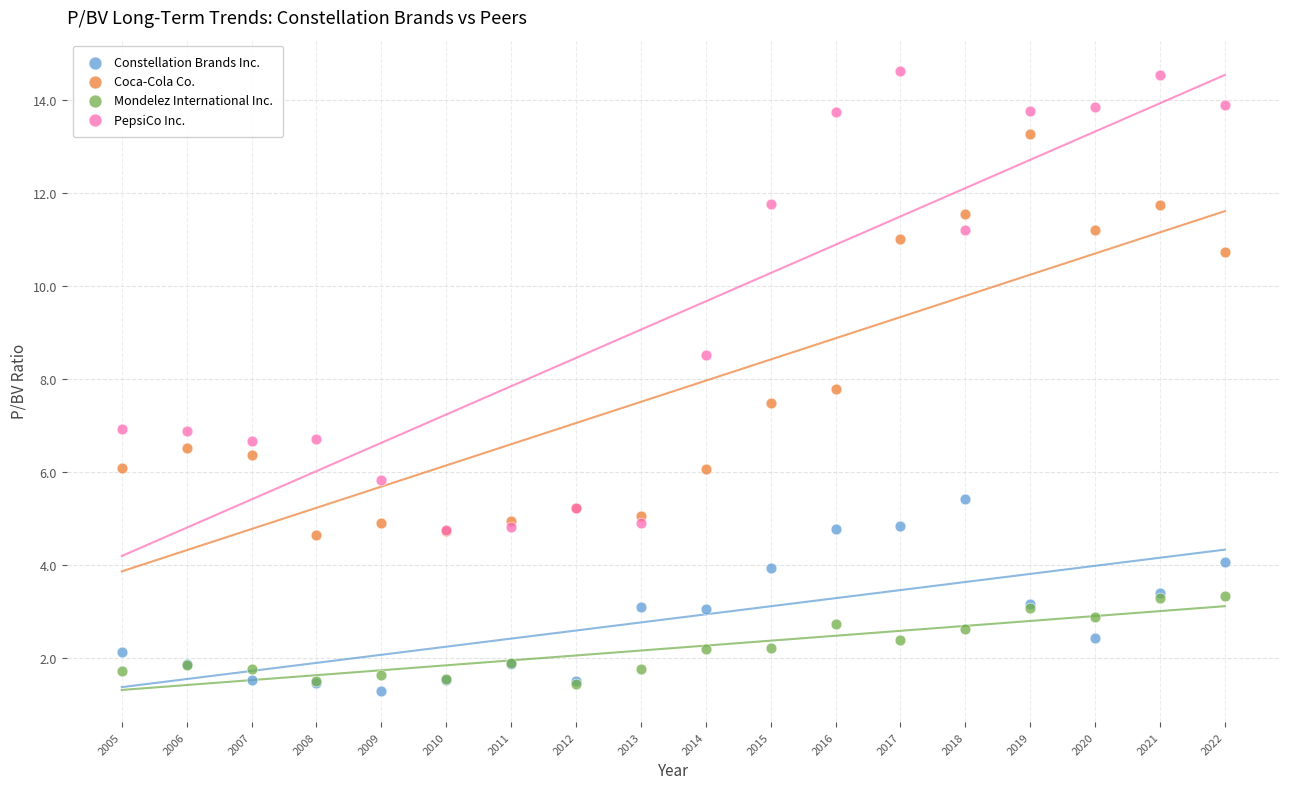

In the PepsiCo Inc. series, what Y value is closest to 9?

8.5